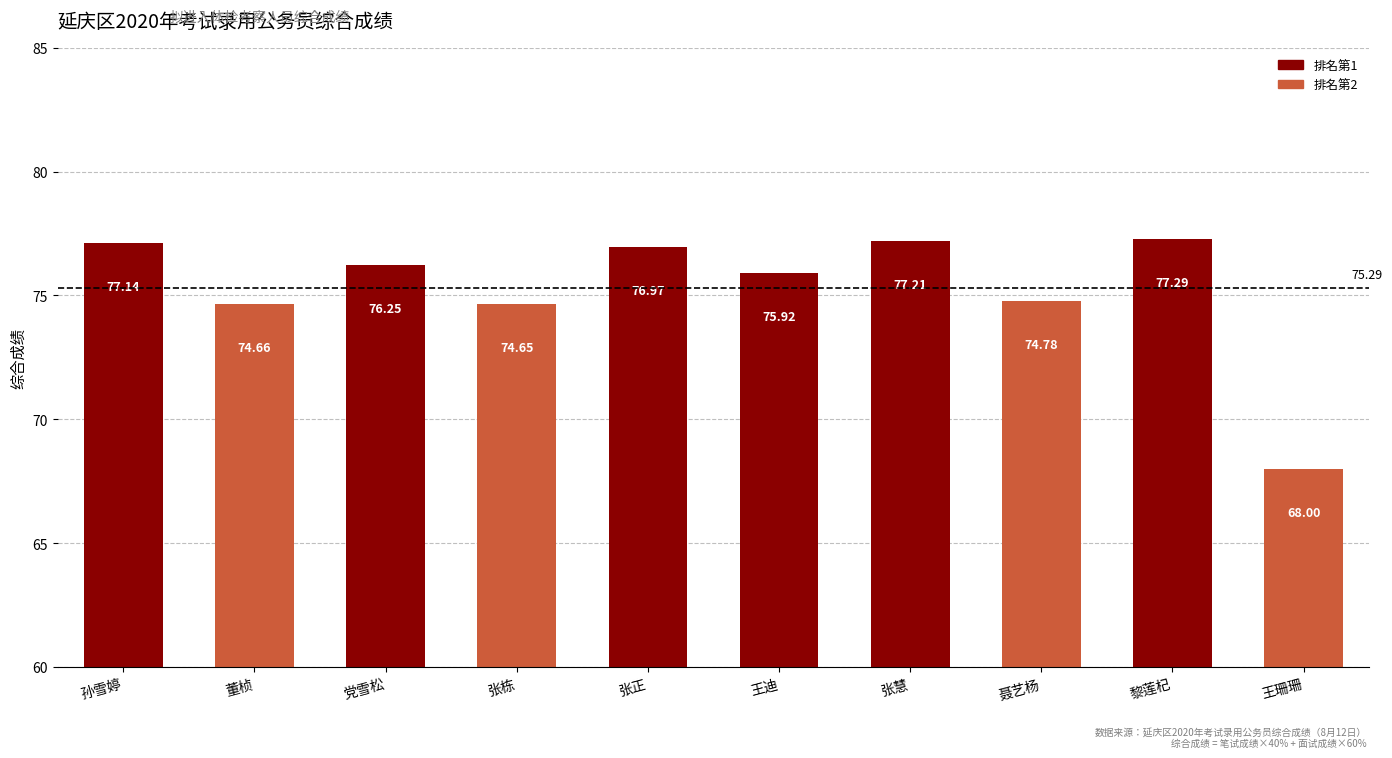

Which label corresponds to the smallest value in the chart?

王珊珊